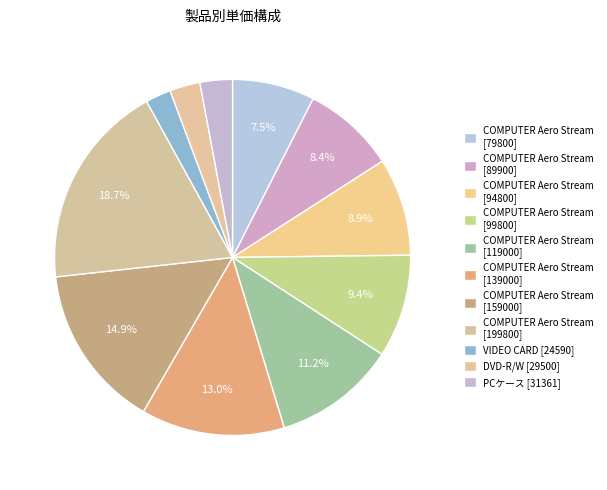

Count the number of slices in the pie.

11